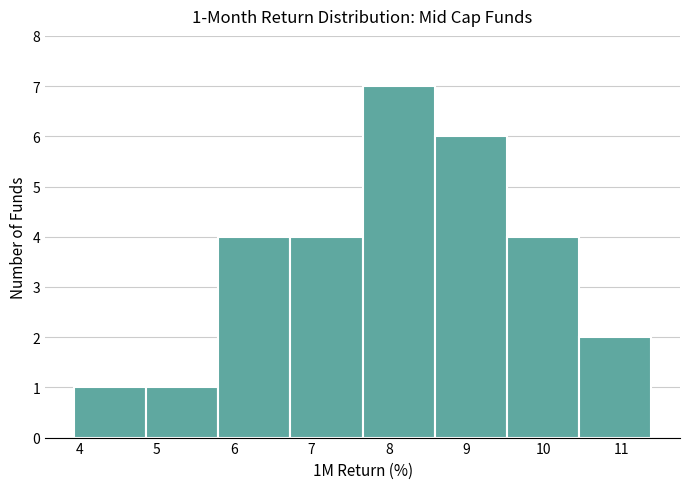

Over which range of the x-axis is the bar tallest?

7.7 to 8.6